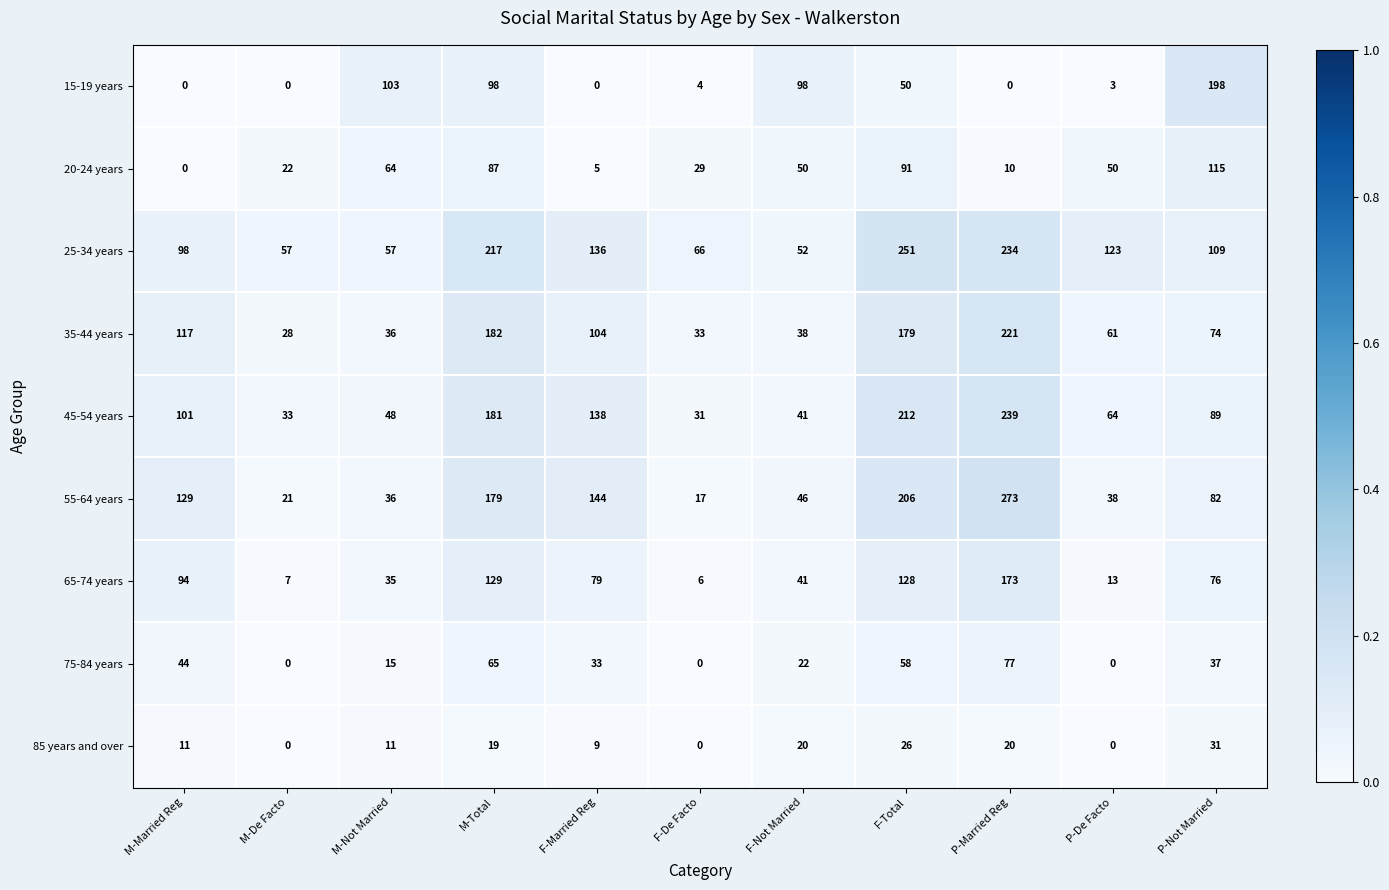

What is the difference between the 20-24 years values at F-Total and M-Married Reg?

91